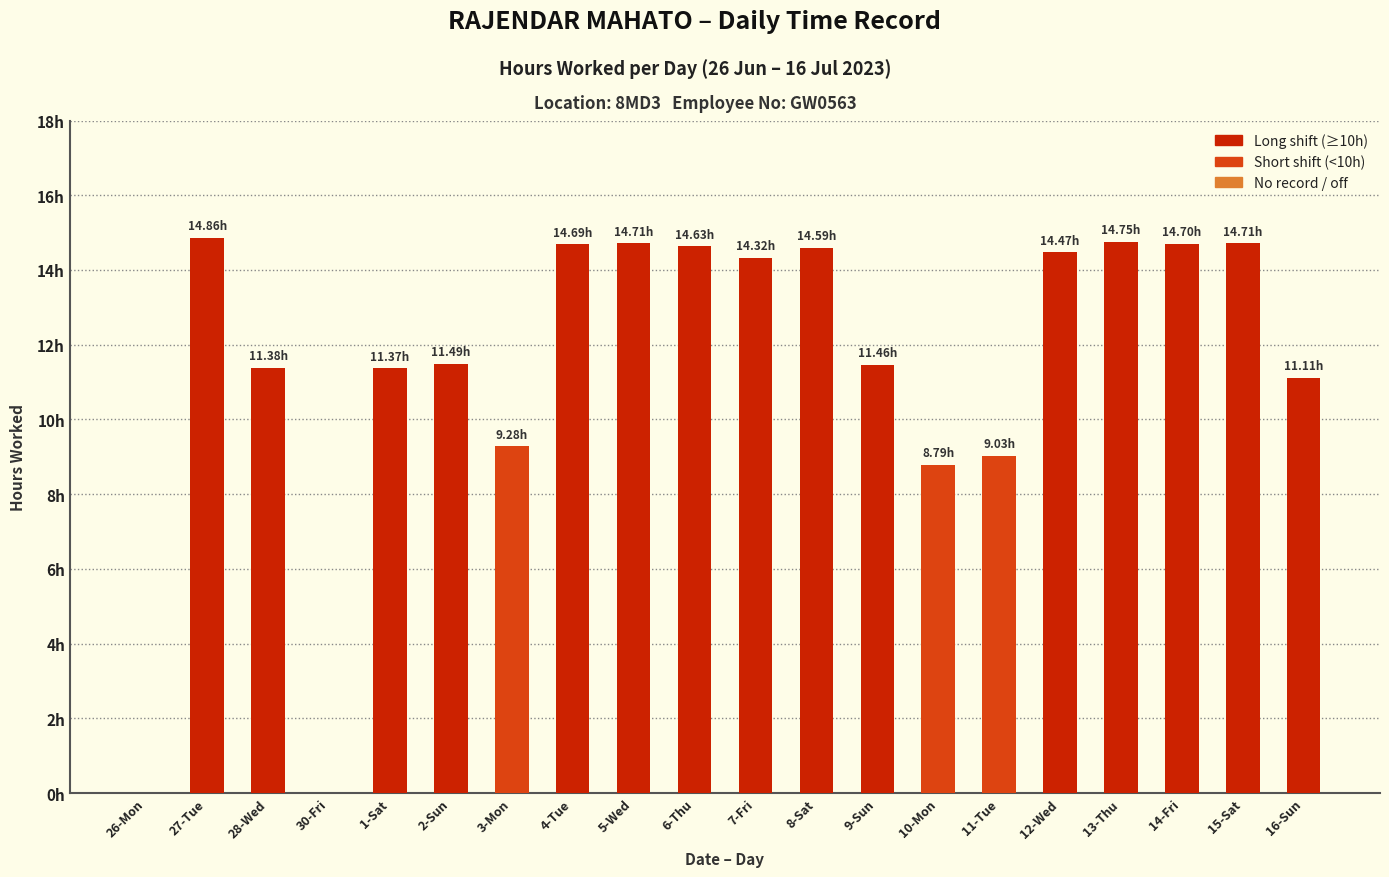

Approximately how many times larger is the value at 28-Wed compared to 9-Sun?

1.0